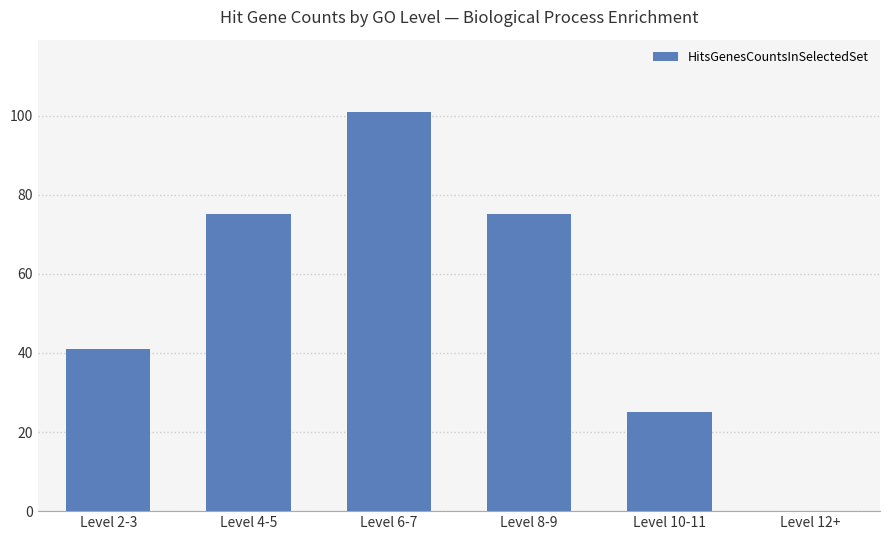

How many values are above zero?

5